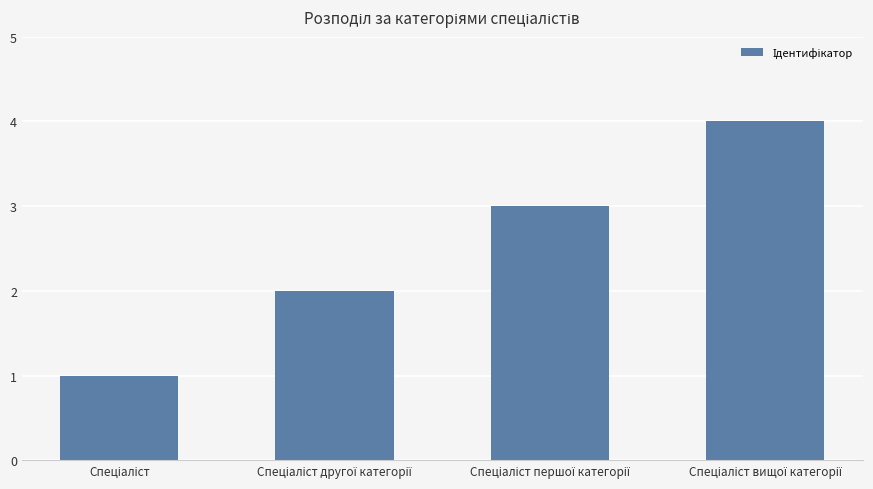

What is the value of the 3rd bar from the left?

3